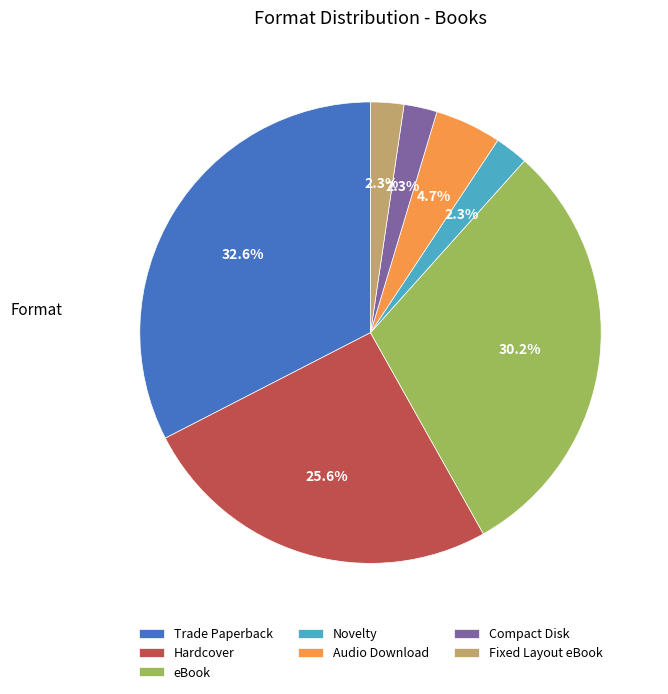

Which has a higher value, Trade Paperback or Fixed Layout eBook?

Trade Paperback